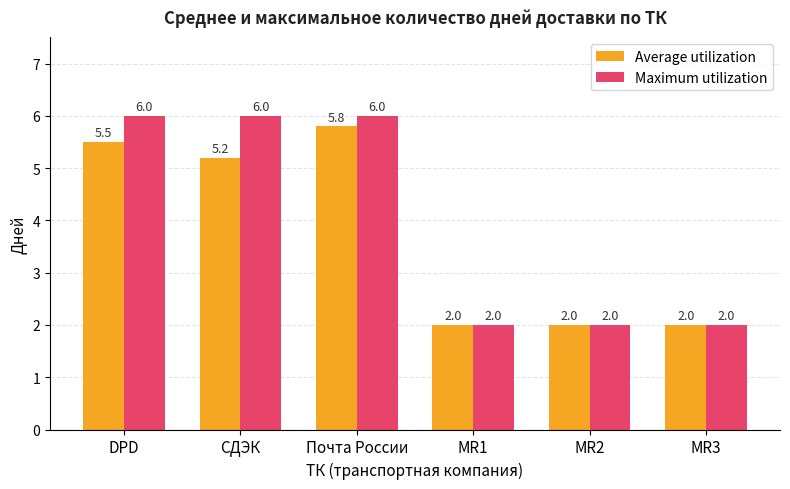

True or false: Average utilization has a value of 5.5 at DPD.

True